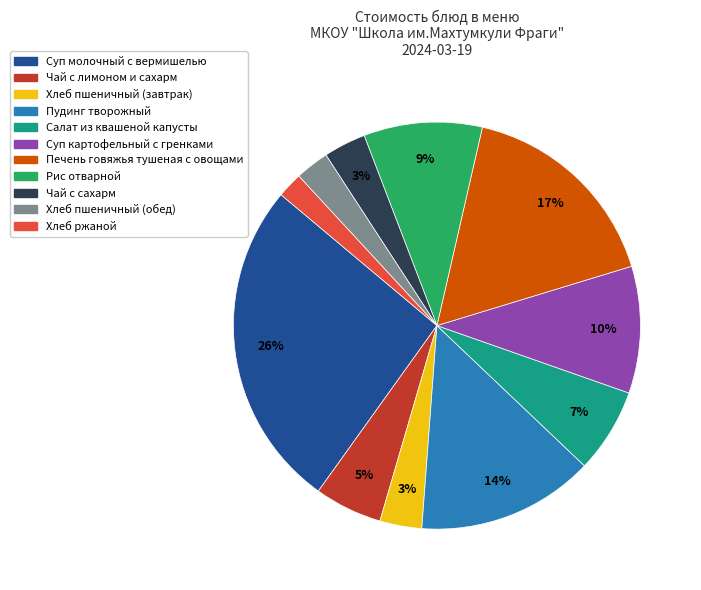

What is the smallest slice in the pie chart?

Хлеб ржаной